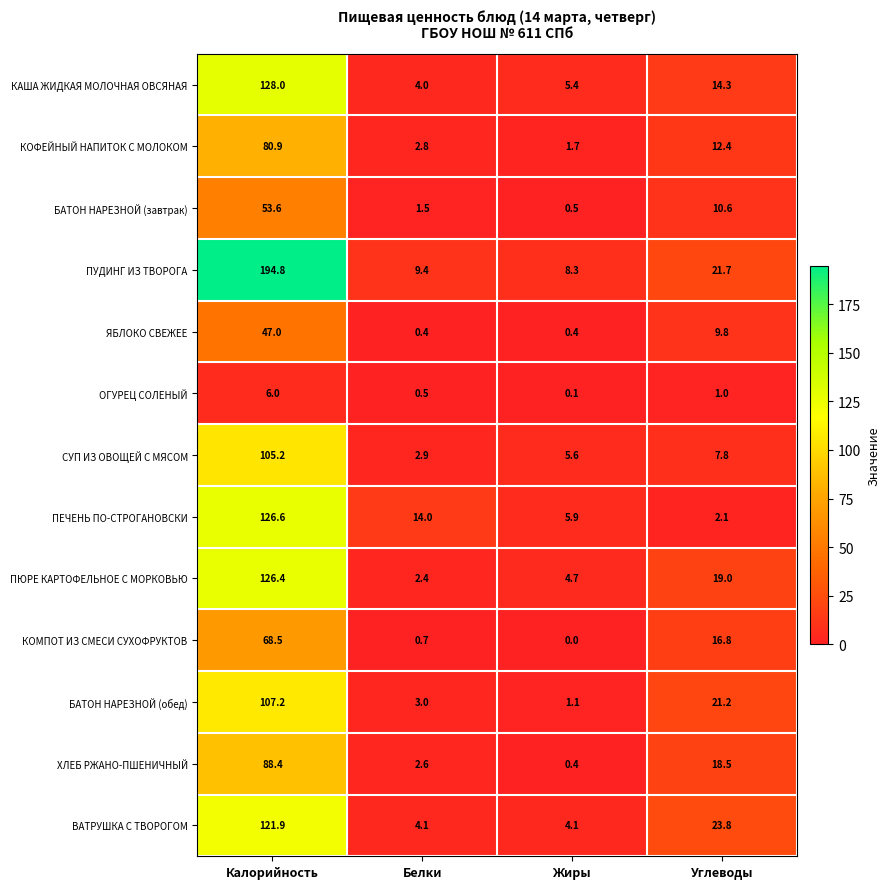

What is the lowest value of the СУП ИЗ ОВОЩЕЙ С МЯСОМ series?

2.9